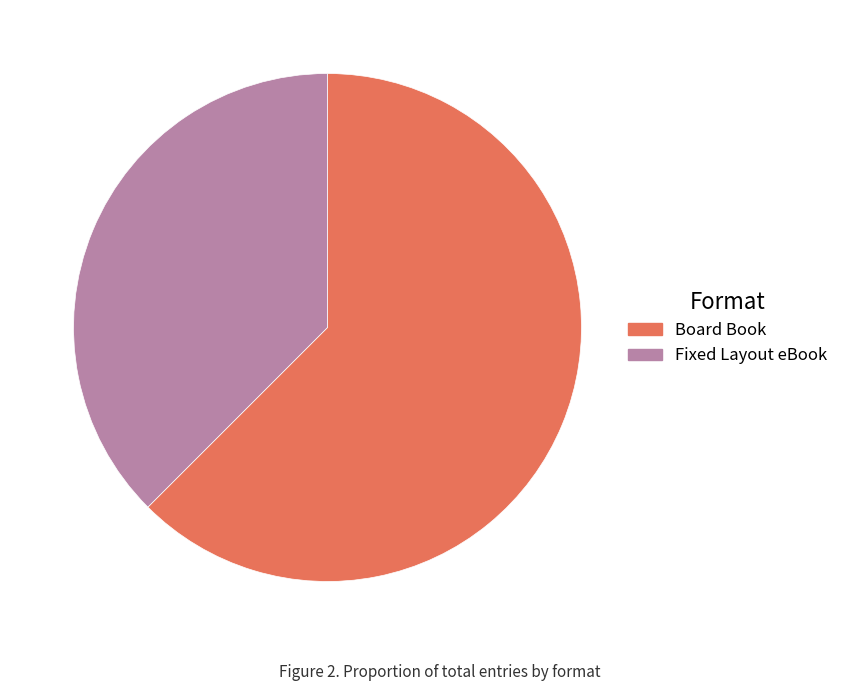

Which slice is the smallest?

Fixed Layout eBook